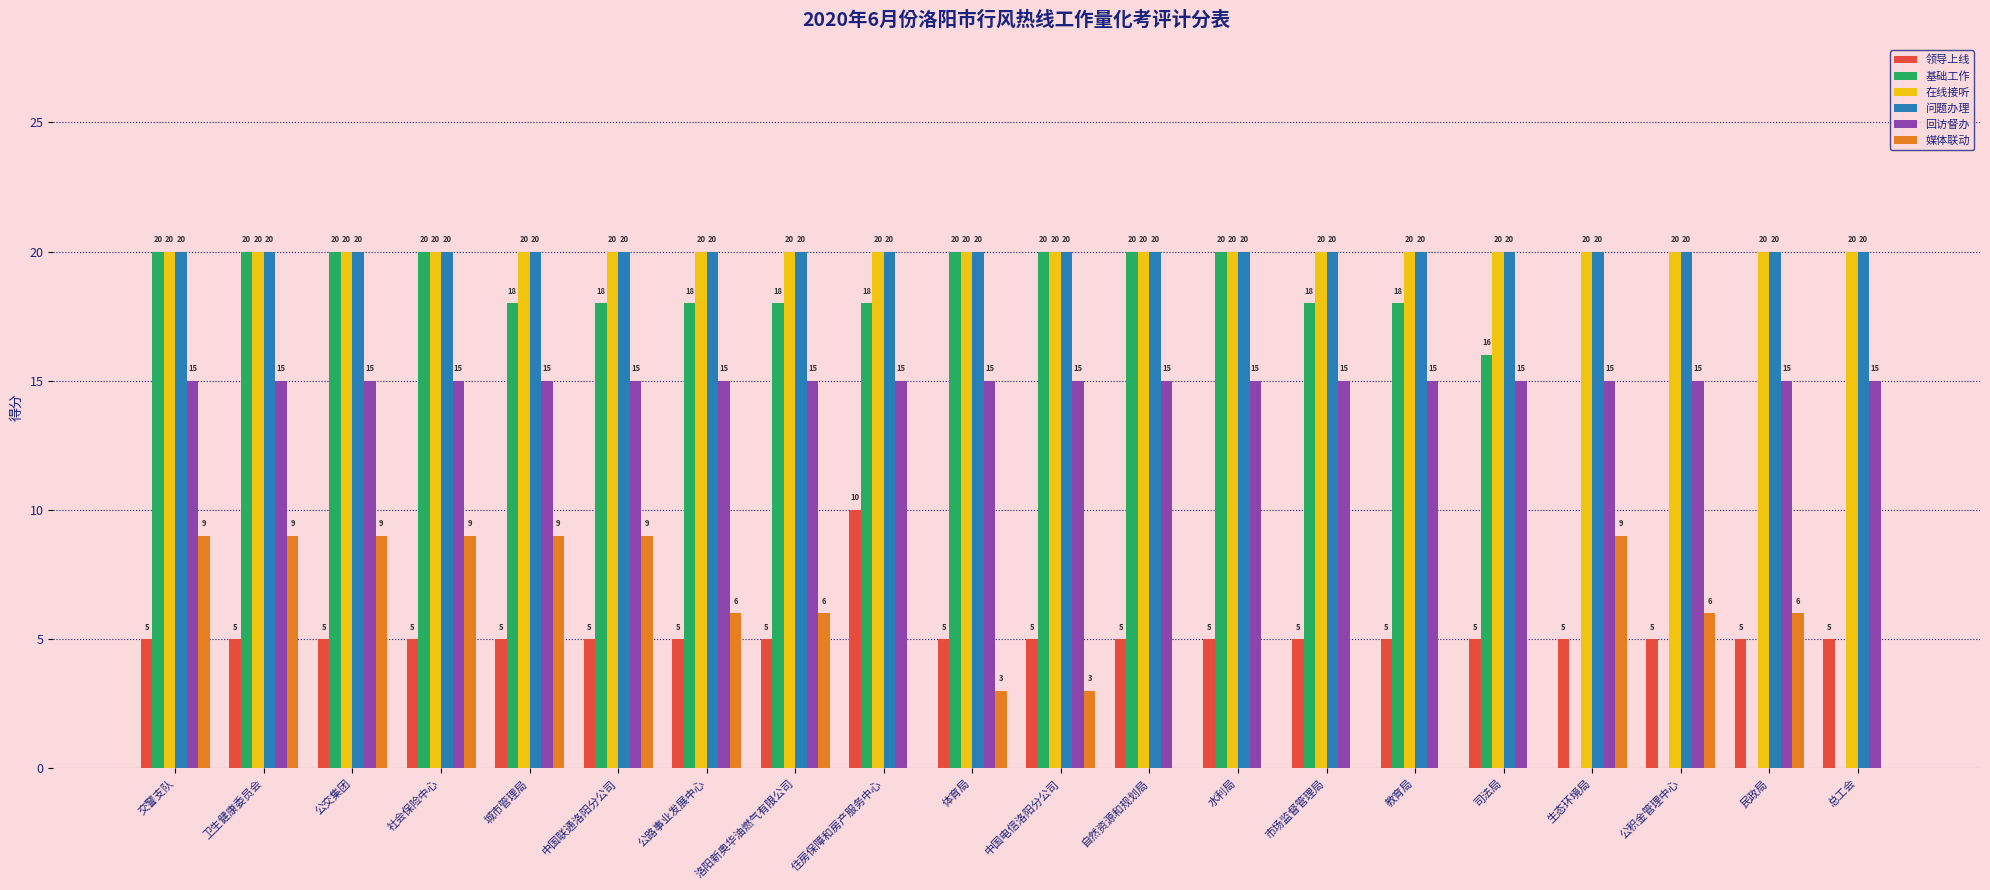

True or false: 领导上线 has a value of 2 at 市场监督管理局.

False